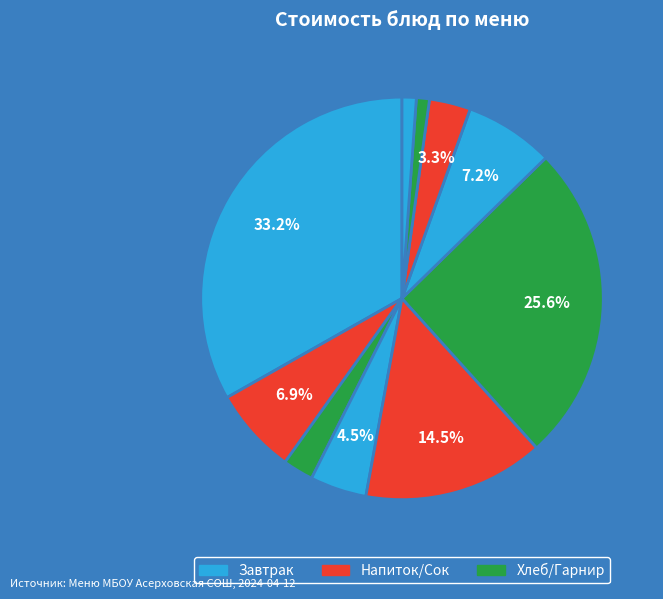

How many slices are in this pie chart?

10